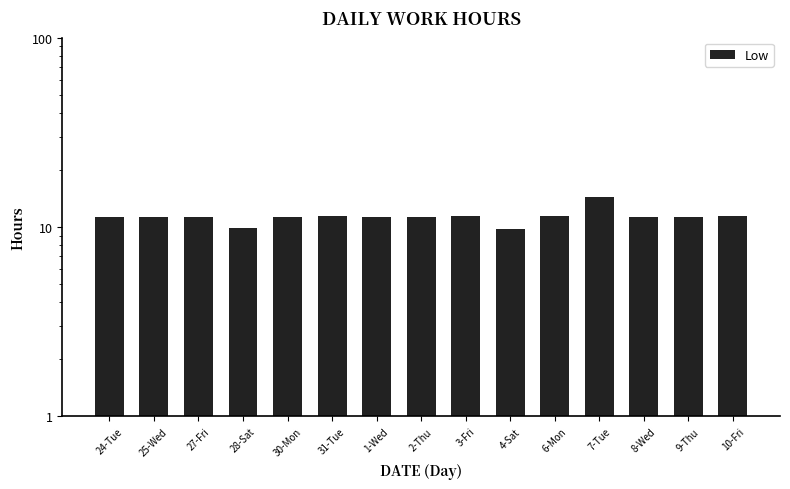

Reading left to right, what are all the values shown in this chart?

11.4	11.4	11.3	9.8	11.3	11.4	11.3	11.3	11.4	9.8	11.4	14.4	11.3	11.3	11.4